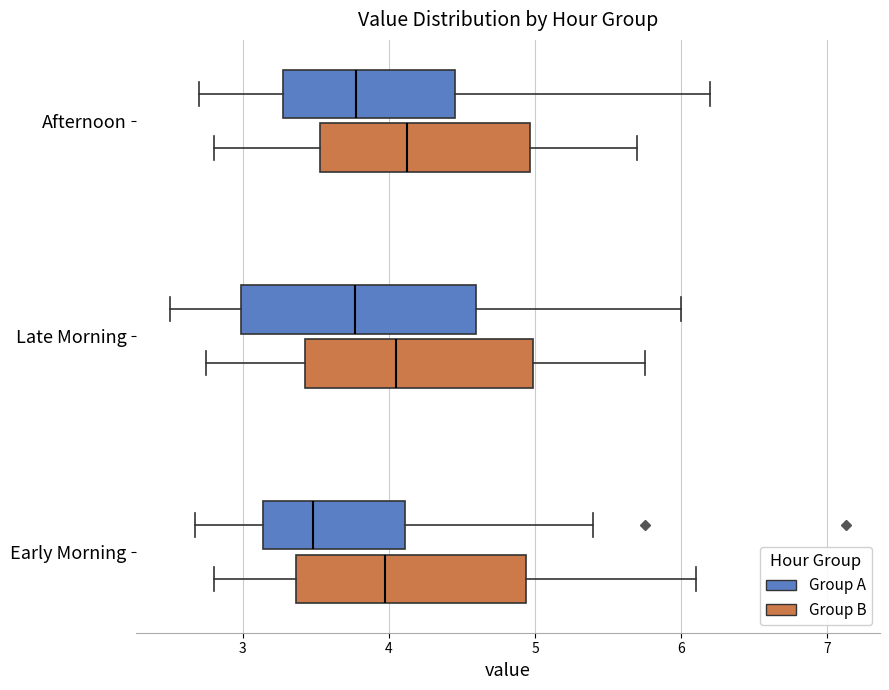

Which box's median line is the furthest to the left?

Early Morning (Group A)